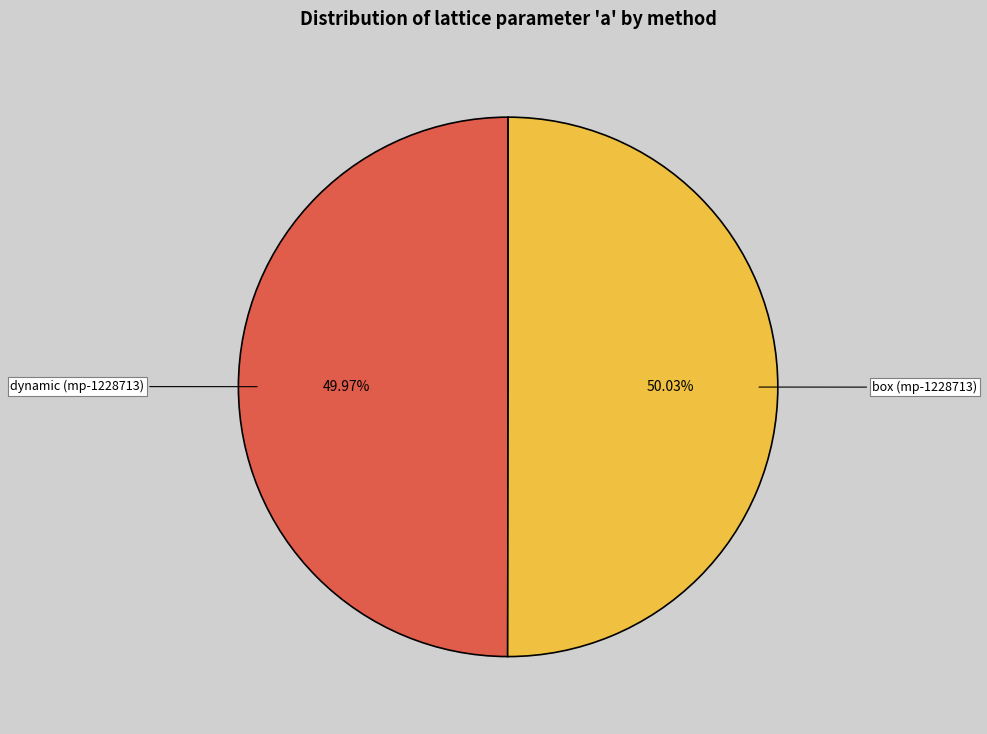

Is there any slice that represents more than half of the pie?

Yes